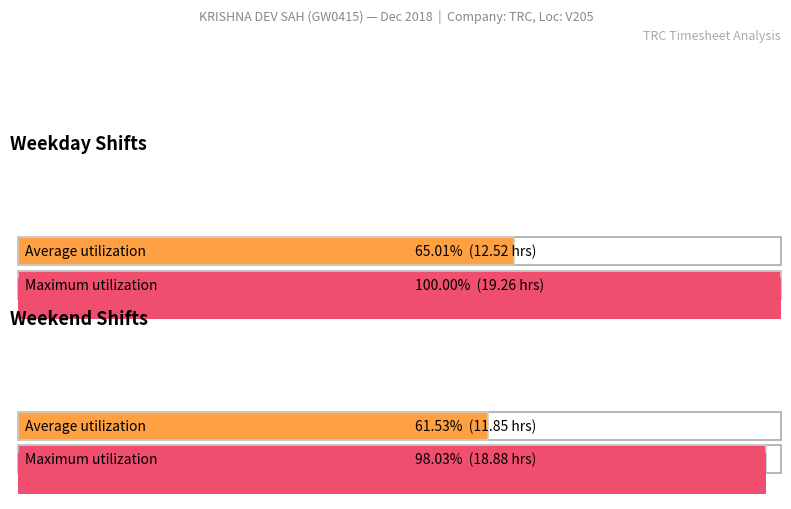

Is it true that the value at 1-Sat is 18.1?

False